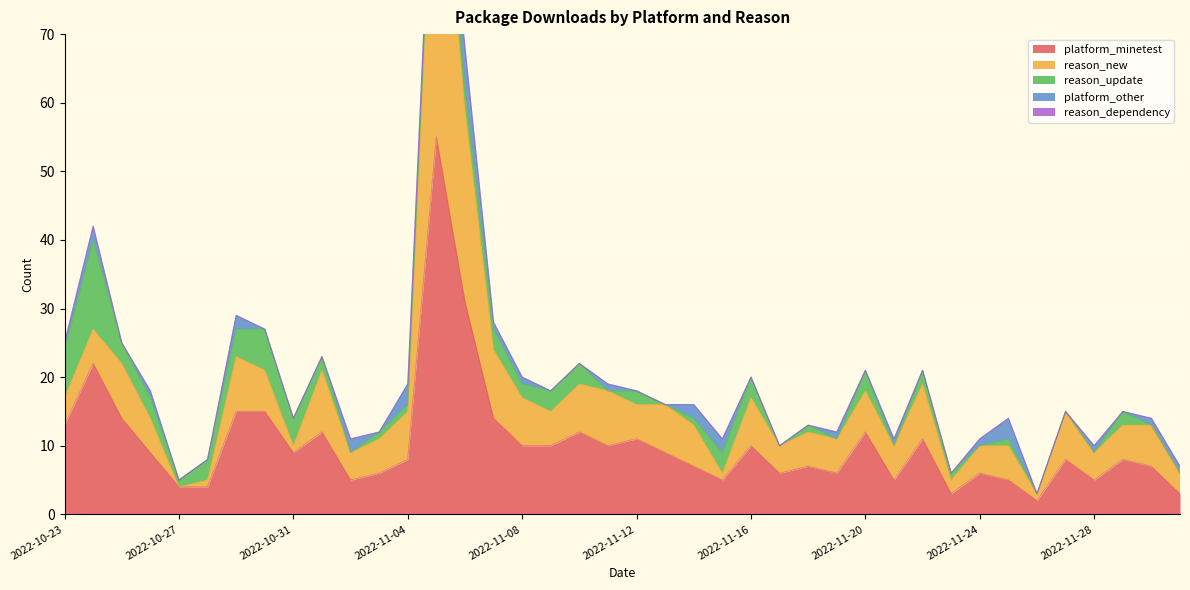

Where does the reason_update series first go above 2?

2022-10-23